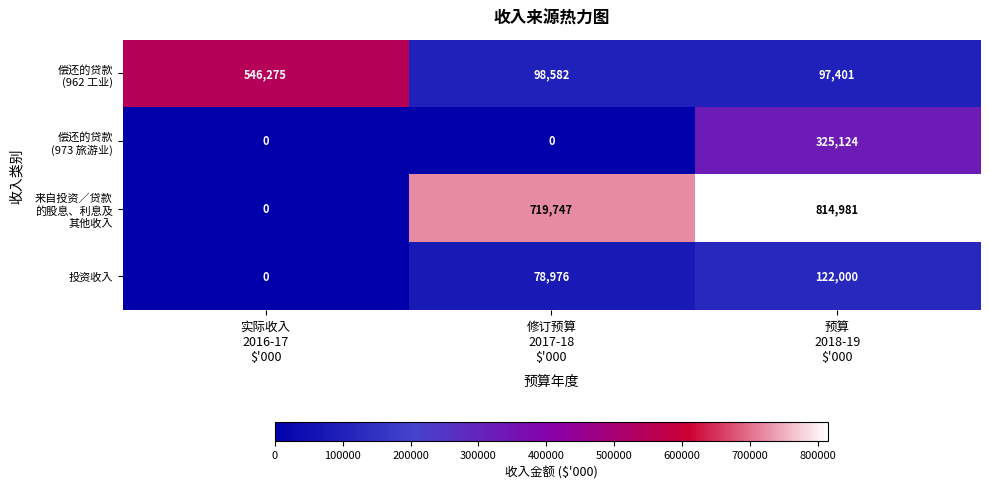

At how many categories does at least one series exceed 5595?

3